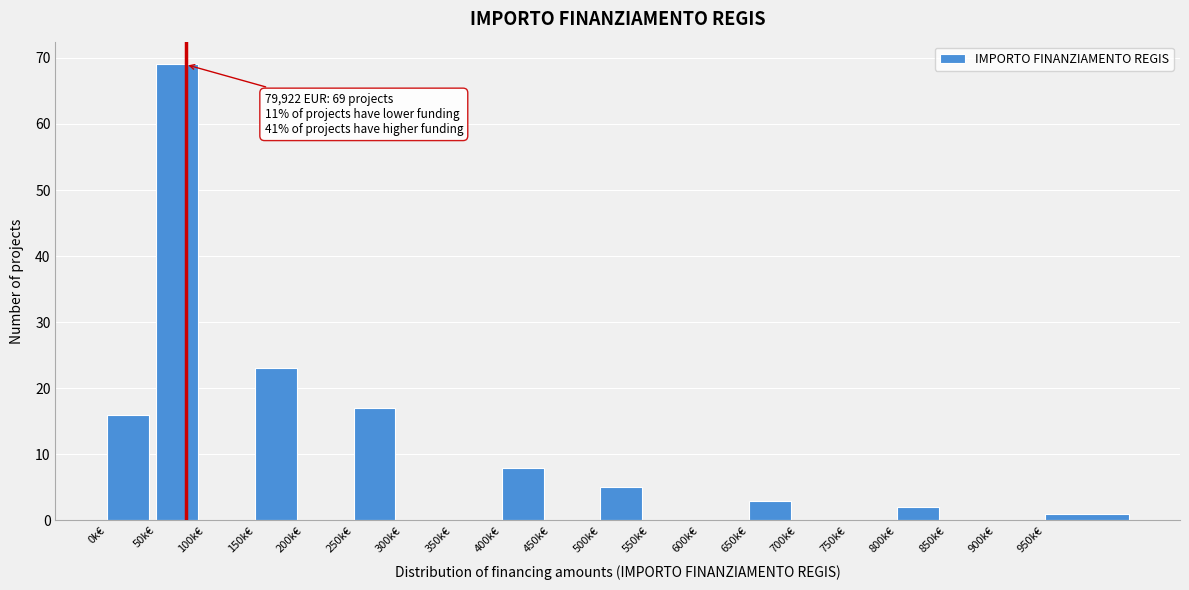

Reading left to right, transcribe all the data shown in this chart.

0k€=16	50k€=69	100k€=0	150k€=23	200k€=0	250k€=17	300k€=0	350k€=0	400k€=8	450k€=0	500k€=5	550k€=0	600k€=0	650k€=3	700k€=0	750k€=0	800k€=2	850k€=0	900k€=0	950k€=1